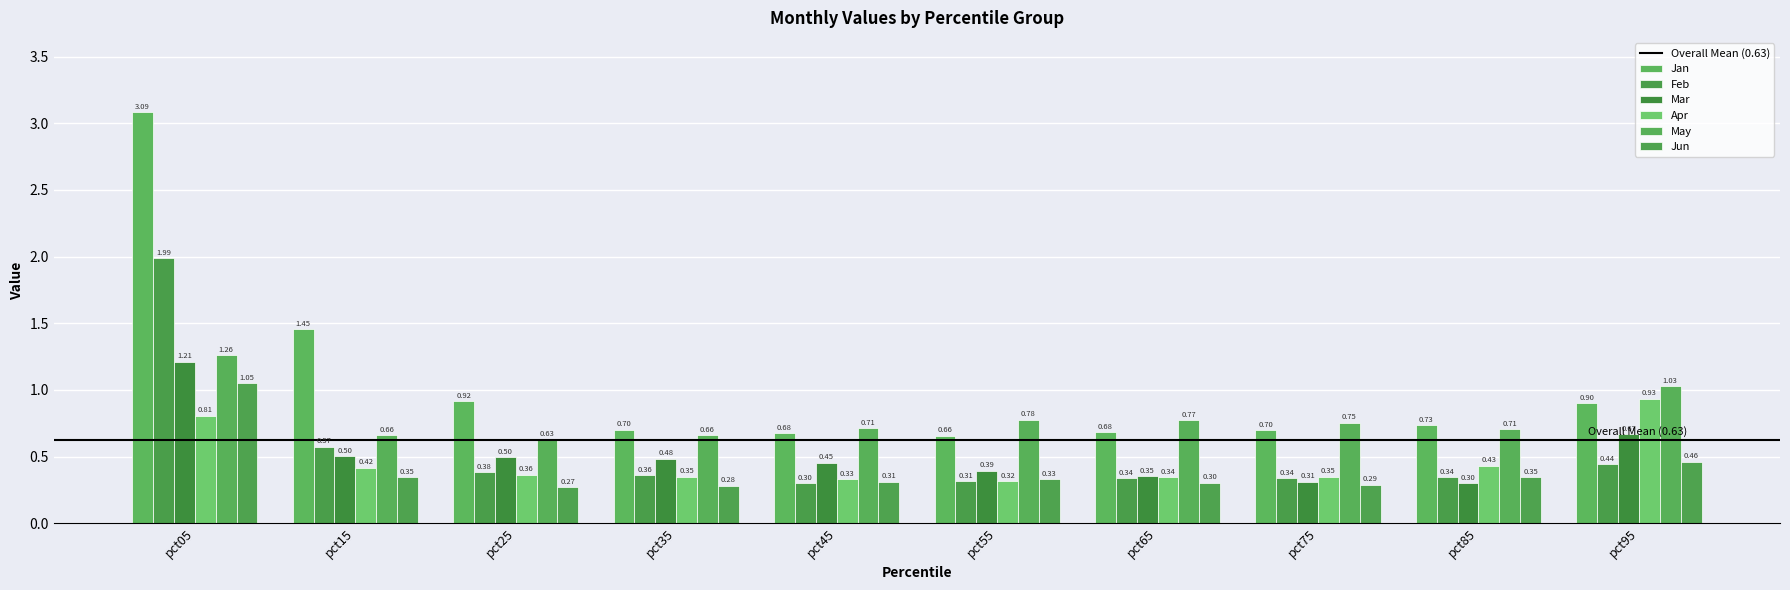

Reading right to left, extract all data points from this chart.

Jan: pct95=0.9	pct85=0.7	pct75=0.7	pct65=0.7	pct55=0.7	pct45=0.7	pct35=0.7	pct25=0.9	pct15=1.5	pct05=3.1
Feb: pct95=0.4	pct85=0.3	pct75=0.3	pct65=0.3	pct55=0.3	pct45=0.3	pct35=0.4	pct25=0.4	pct15=0.6	pct05=2.0
Mar: pct95=0.7	pct85=0.3	pct75=0.3	pct65=0.4	pct55=0.4	pct45=0.5	pct35=0.5	pct25=0.5	pct15=0.5	pct05=1.2
Apr: pct95=0.9	pct85=0.4	pct75=0.3	pct65=0.3	pct55=0.3	pct45=0.3	pct35=0.3	pct25=0.4	pct15=0.4	pct05=0.8
May: pct95=1.0	pct85=0.7	pct75=0.8	pct65=0.8	pct55=0.8	pct45=0.7	pct35=0.7	pct25=0.6	pct15=0.7	pct05=1.3
Jun: pct95=0.5	pct85=0.3	pct75=0.3	pct65=0.3	pct55=0.3	pct45=0.3	pct35=0.3	pct25=0.3	pct15=0.3	pct05=1.1